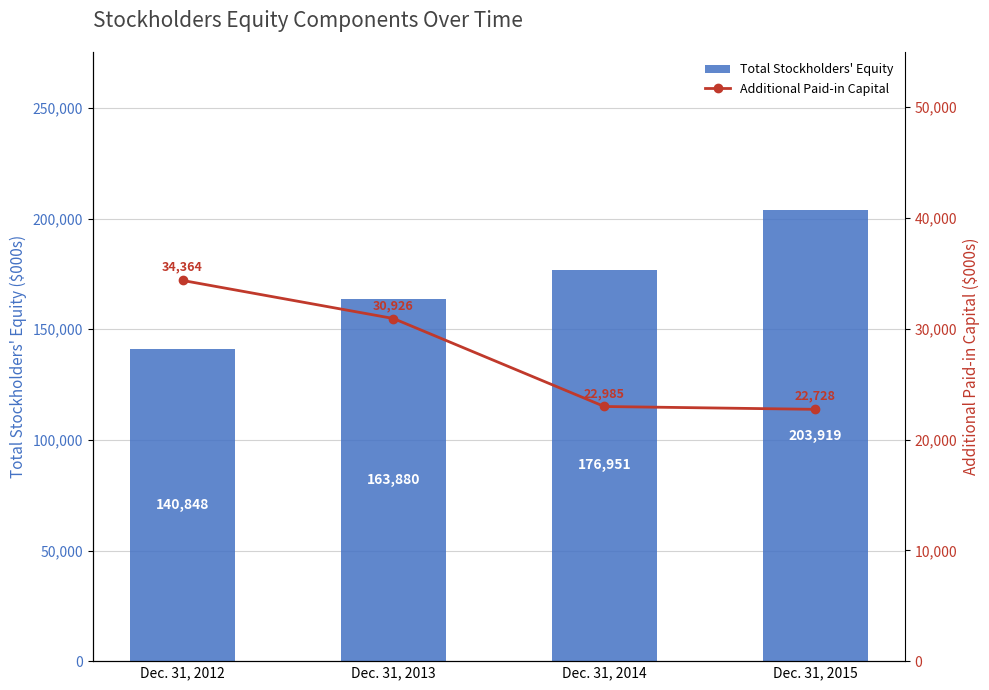

How many data points in Total Stockholders' Equity are above 176951?

1